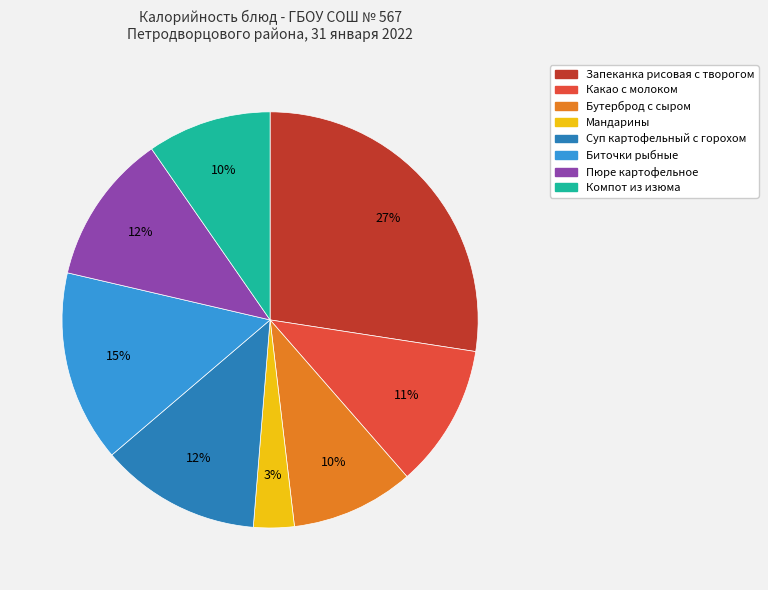

Combined, do Запеканка рисовая с творогом and Пюре картофельное account for over 50%?

No